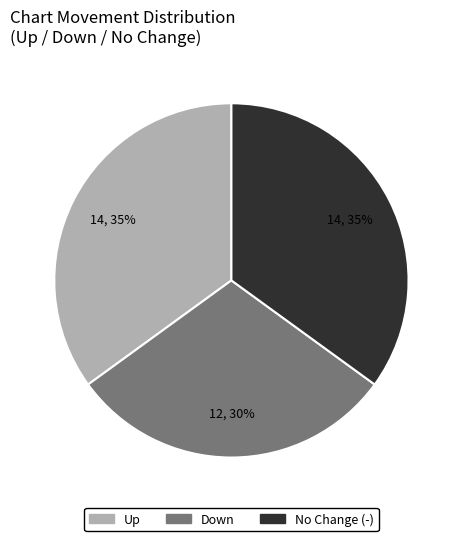

Is there a majority slice in this chart?

No